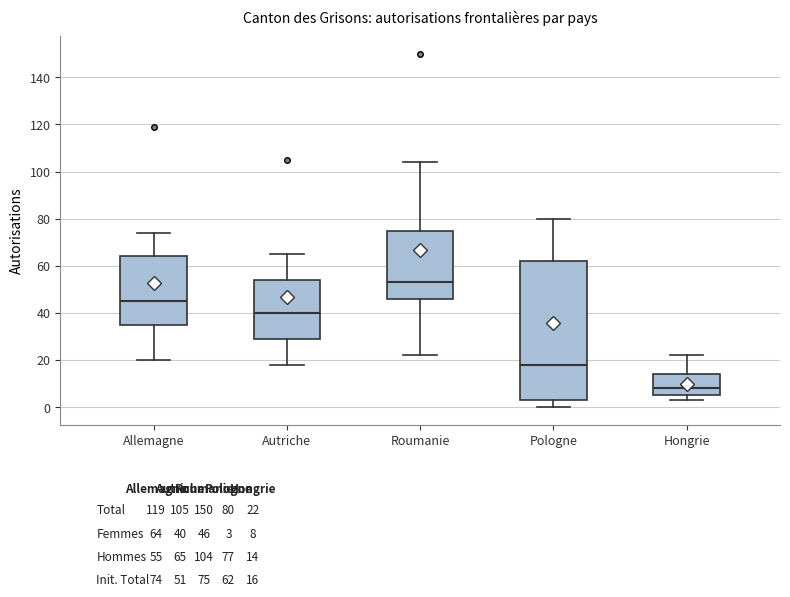

Reading left to right, read every box against the y-axis: the position of its median line, the range the box covers, and the ends of its whiskers. The values are not printed on the chart, so give them approximately, as read against the axis.

Allemagne: median 46, box 36 to 64, whiskers 20 to 74
Autriche: median 40, box 30 to 54, whiskers 18 to 66
Roumanie: median 54, box 46 to 76, whiskers 22 to 104
Pologne: median 18, box 4 to 62, whiskers 0 to 80
Hongrie: median 8, box 6 to 14, whiskers 4 to 22